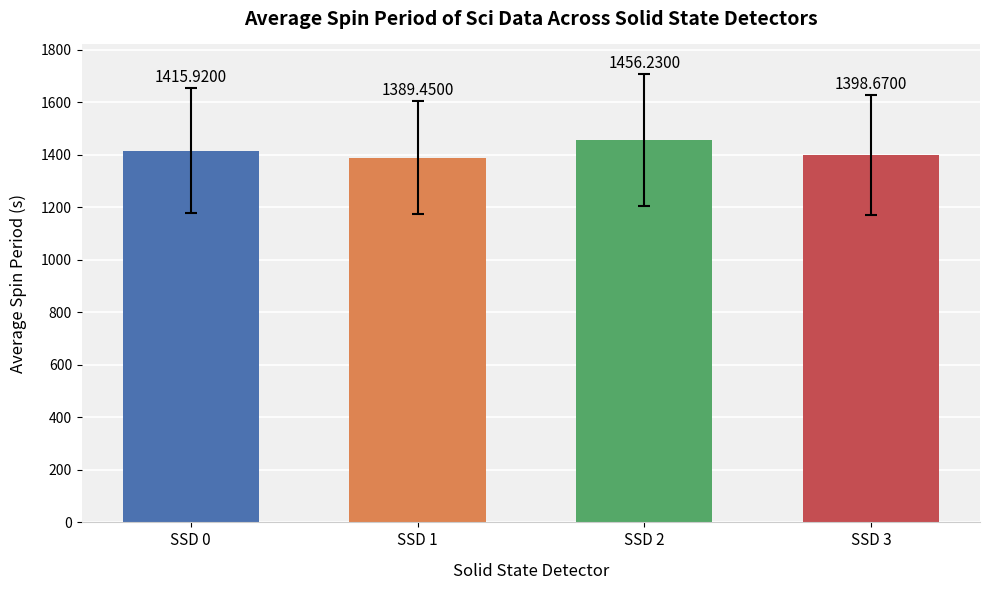

What is the greatest value displayed?

1456.2